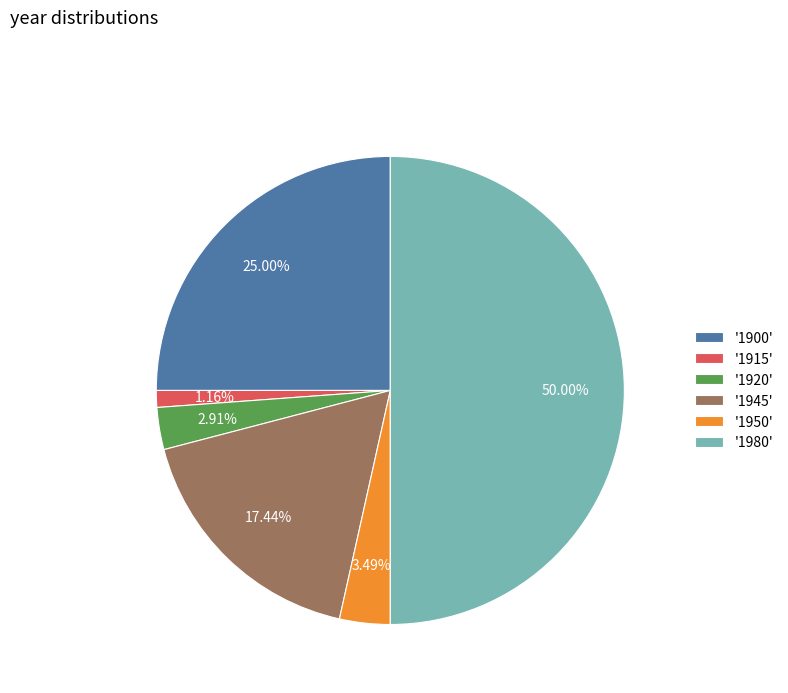

To the nearest percent, what is the average slice percentage?

17%